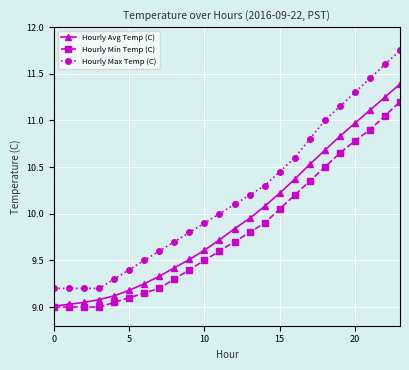

Does the chart have visible grid lines?

Yes